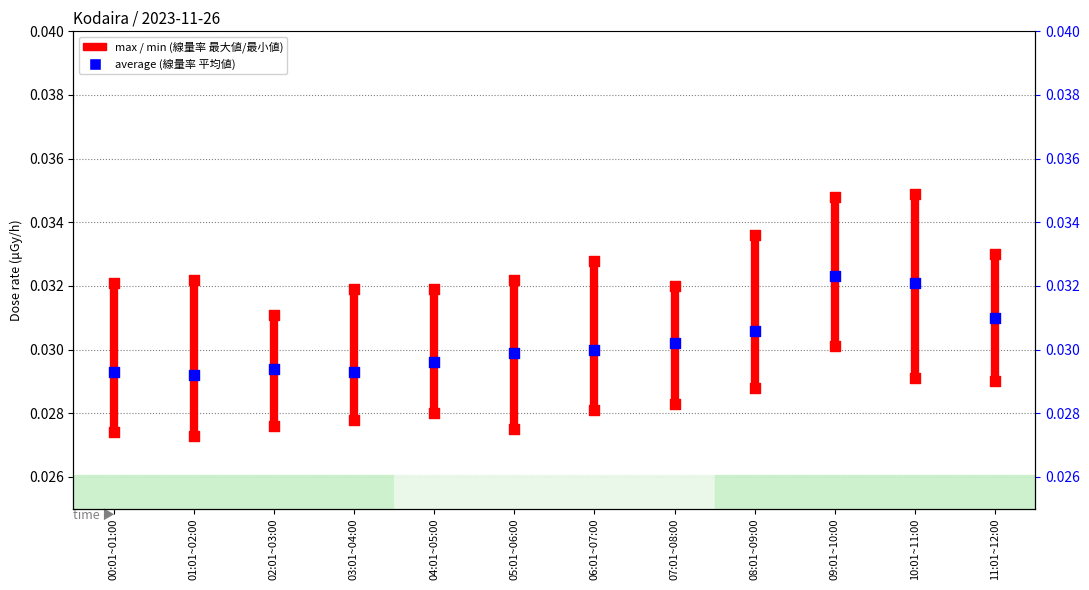

Which series has the widest spread of Y values?

max (線量率 最大値)